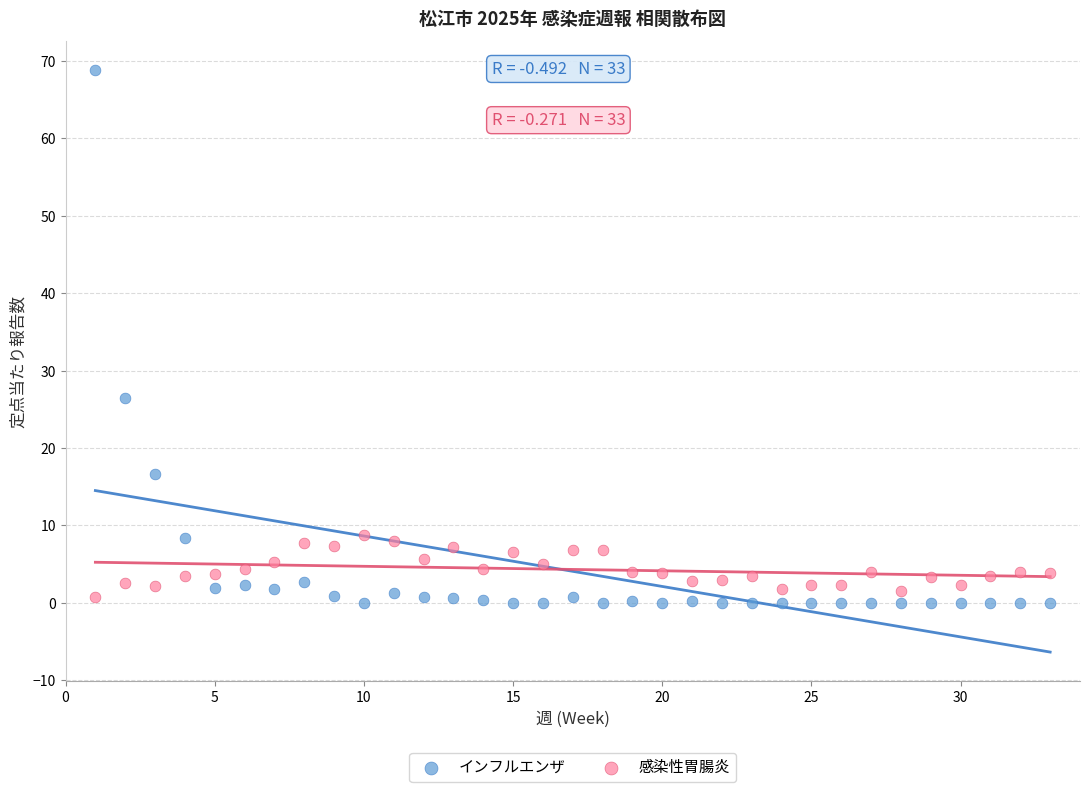

What are all the series names shown in the legend?

インフルエンザ, 感染性胃腸炎